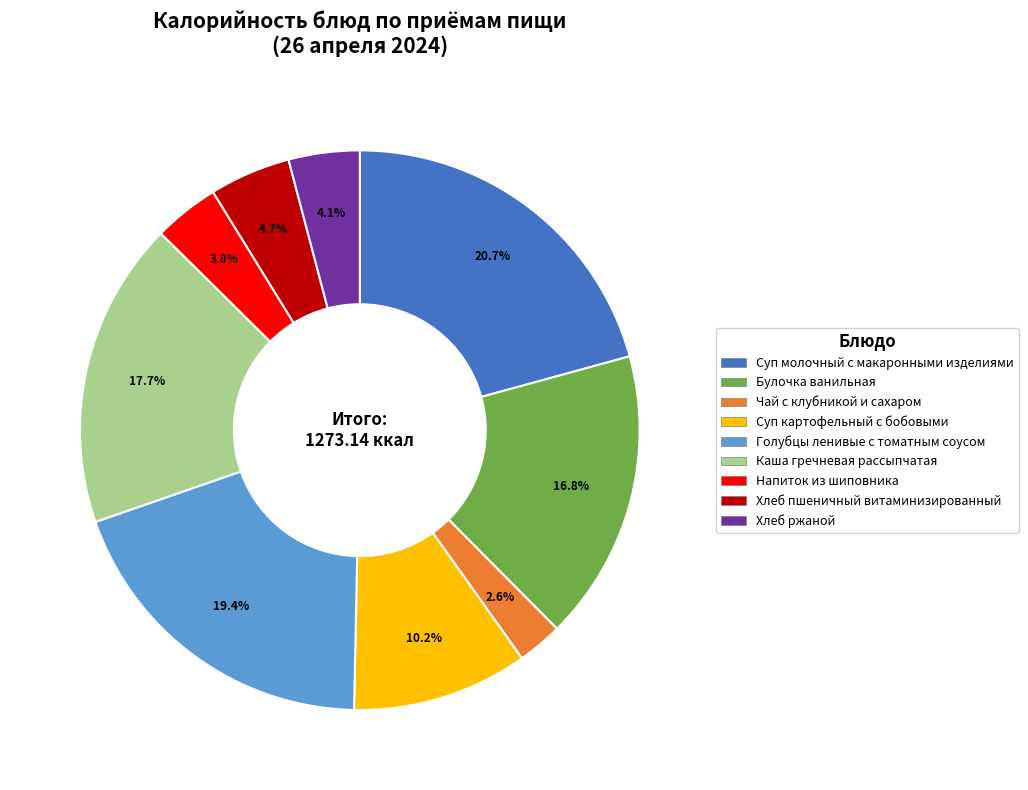

Which slice is the smallest?

Чай с клубникой и сахаром